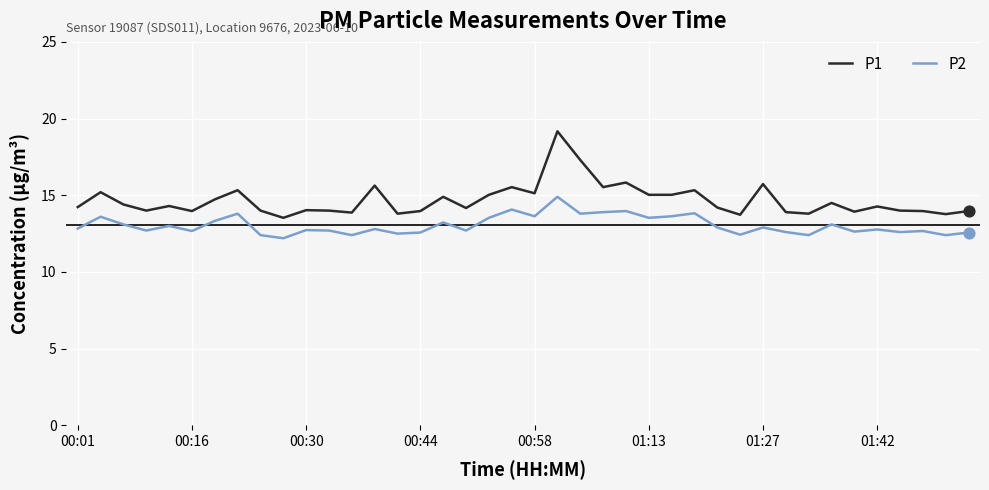

Which series has the largest total across all categories?

P1